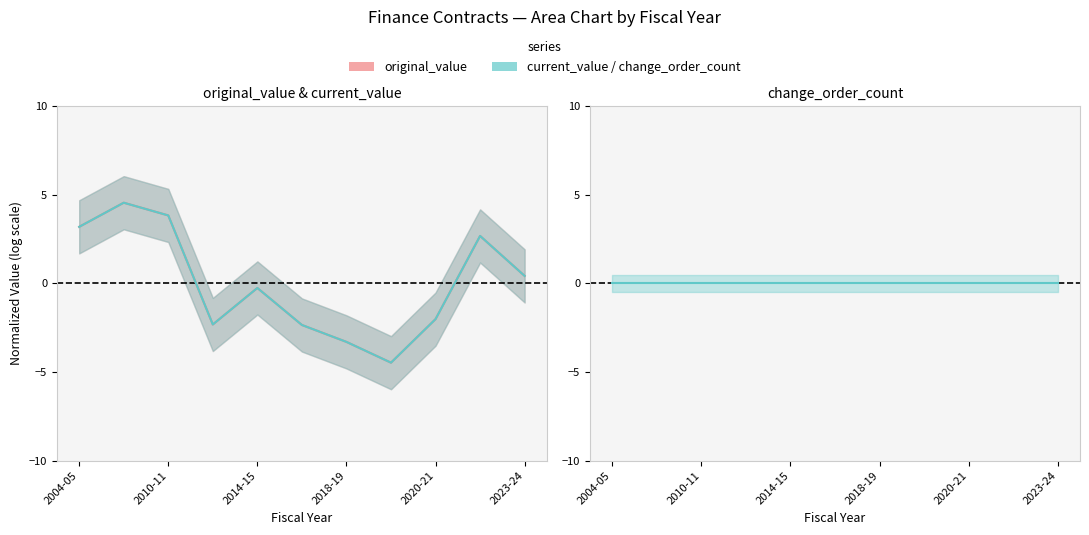

List the series in order of their peak value, highest first.

original_value, current_value, change_order_count